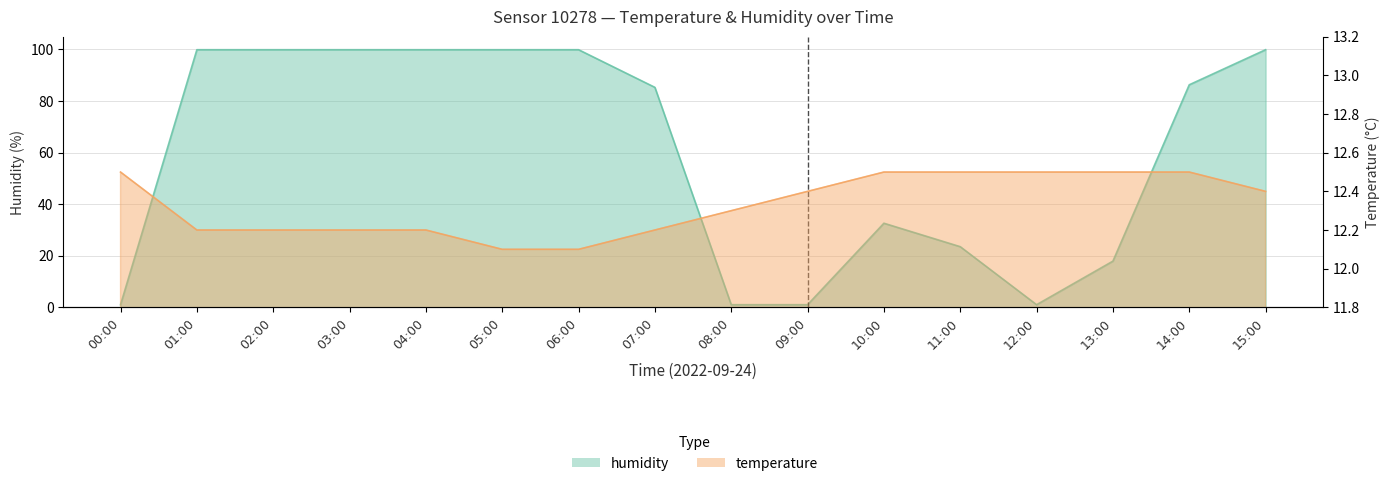

The temperature series shows 17.4 at 04:00. True or false?

False